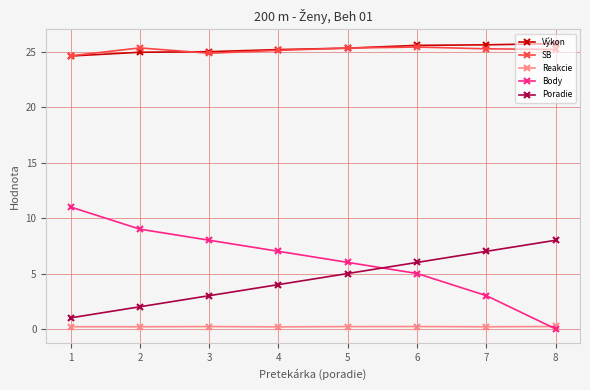

Which series changed the most between 1 and 3?

Body